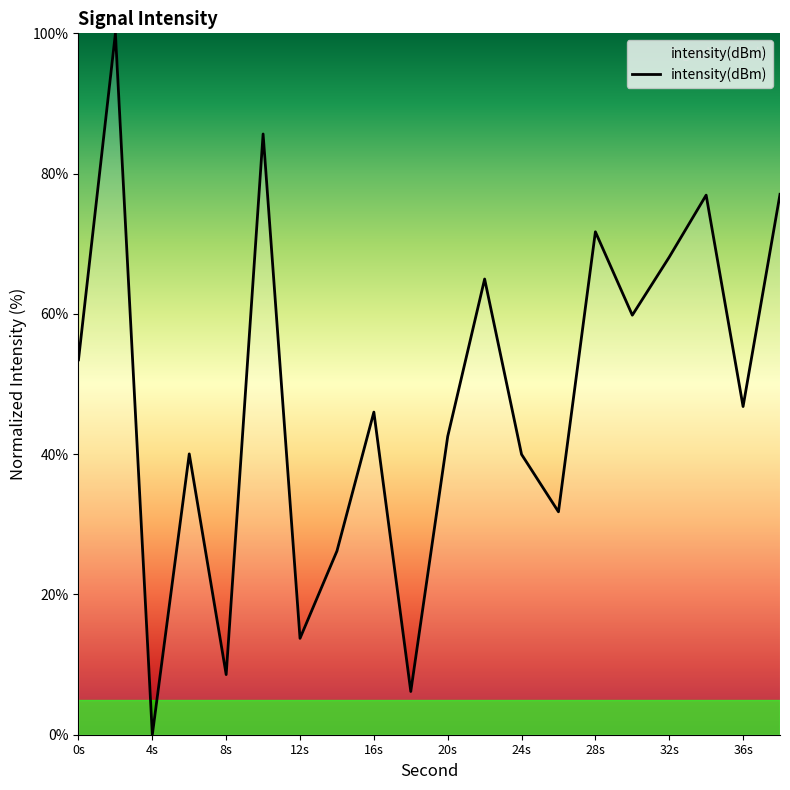

What is the greatest value displayed?

100.0